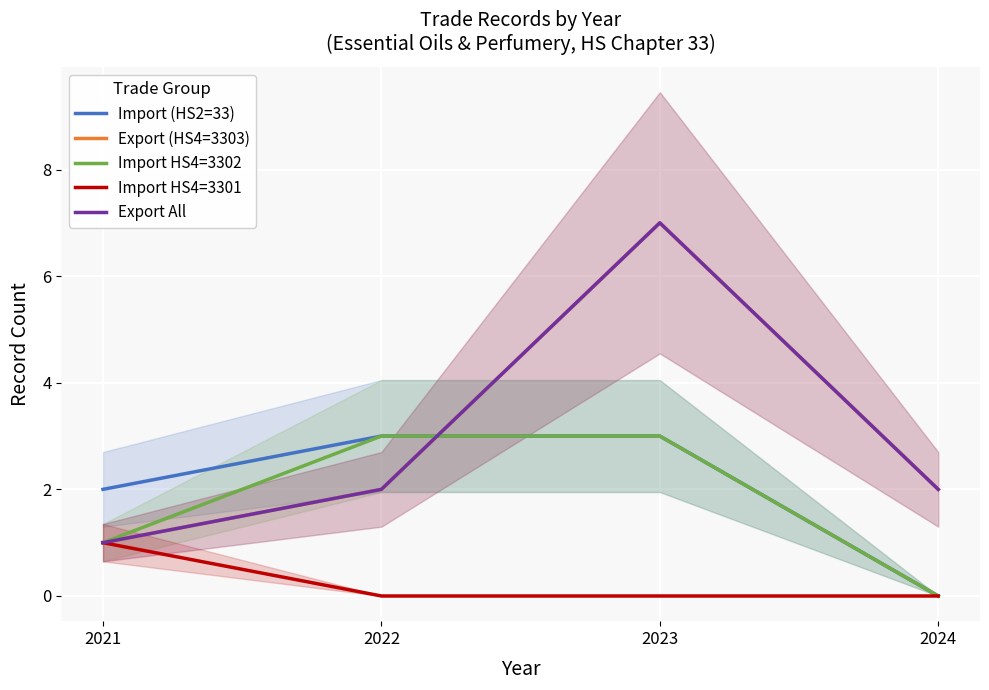

Does the chart display data point markers on the line(s)?

No